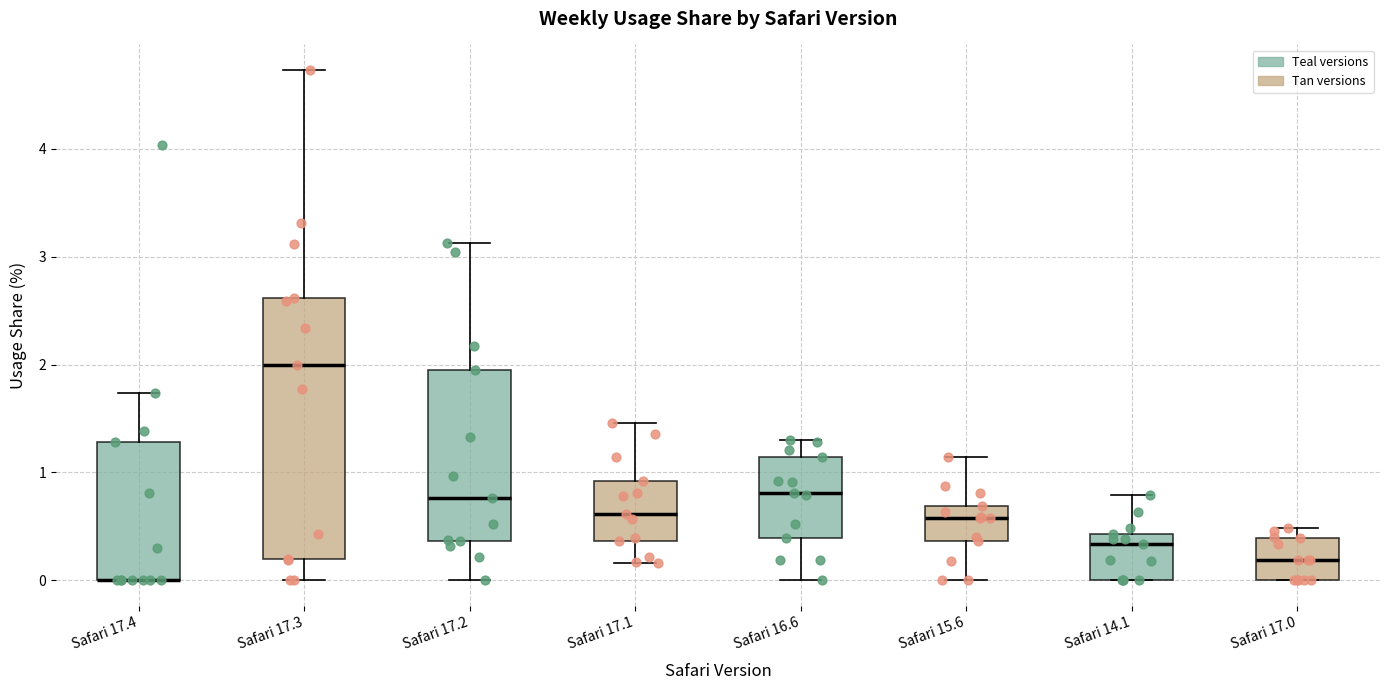

Comparing the boxes themselves (not the whiskers), which one is the tallest?

Safari 17.3